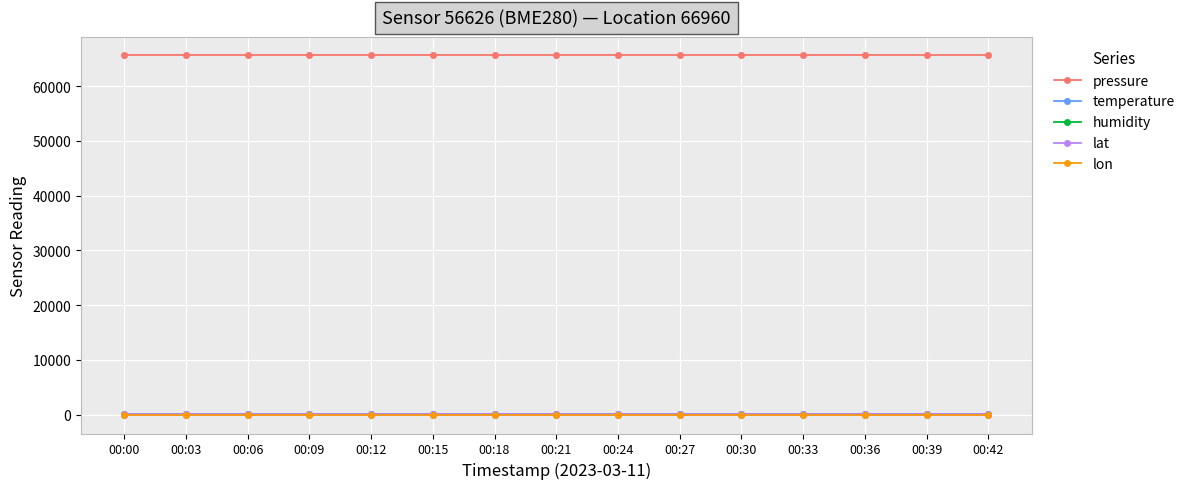

Is this an area chart (filled region under the line)?

No